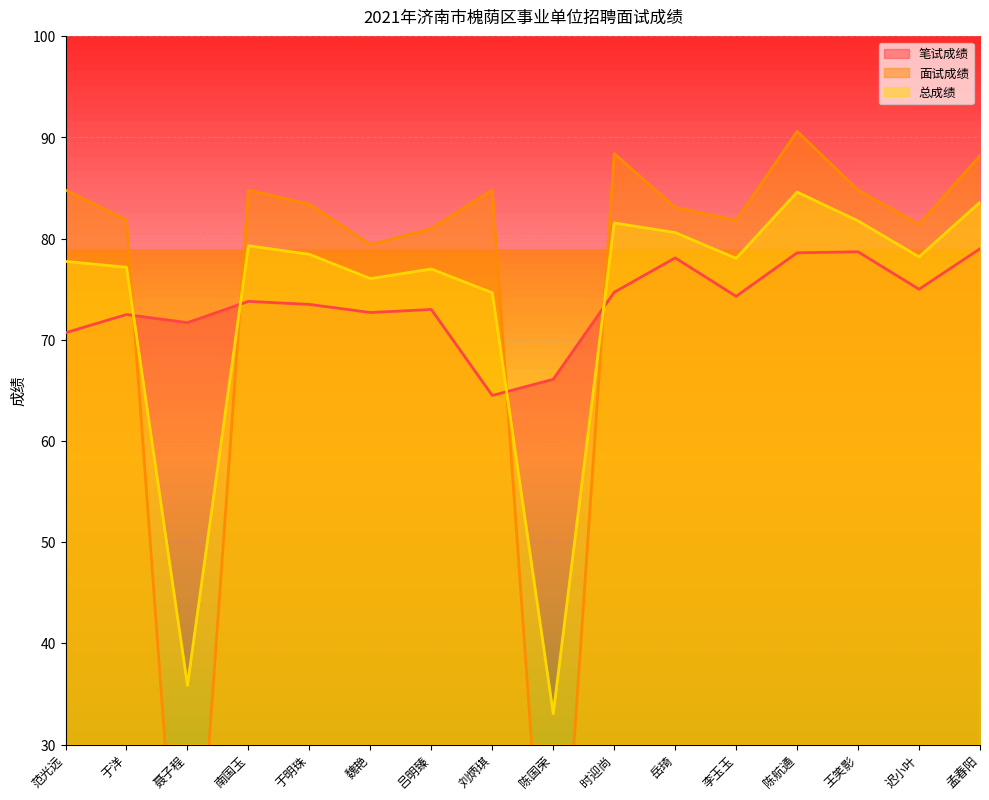

At which category is the sum across all series the highest?

陈航通